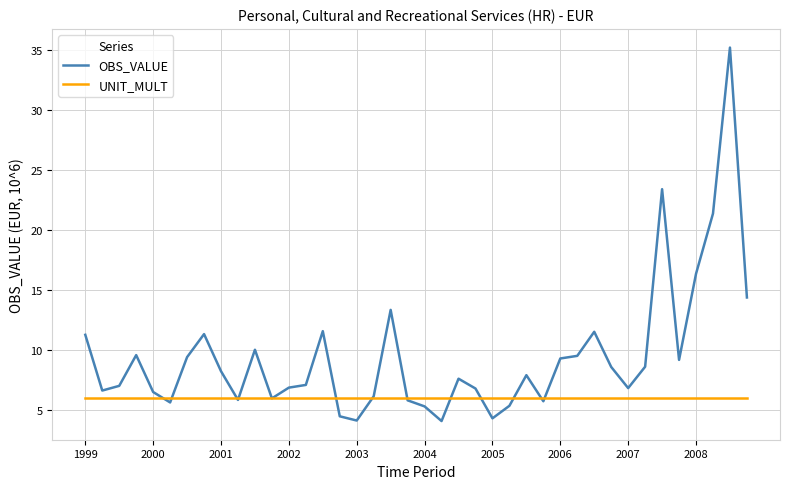

Which series has the largest range (max minus min)?

OBS_VALUE